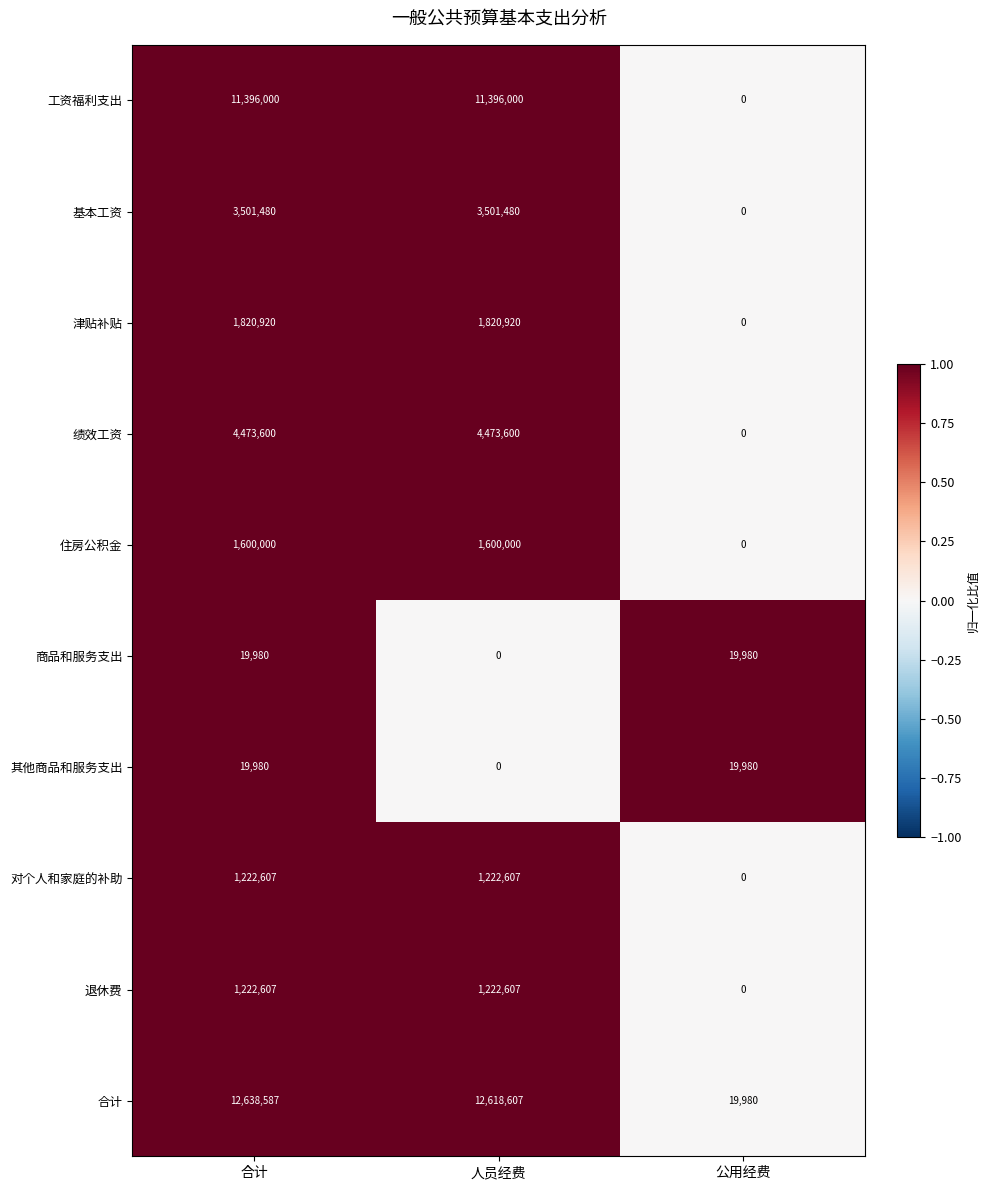

At how many categories does at least one series exceed 0?

3